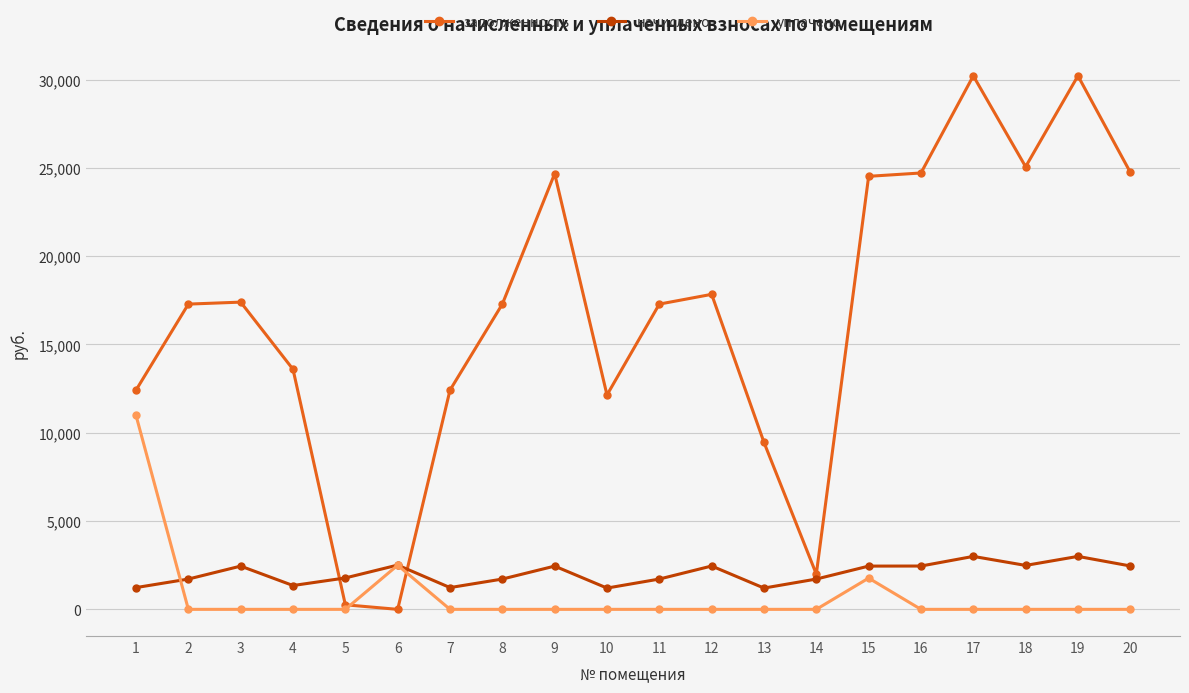

Does the chart display data point markers on the line(s)?

Yes